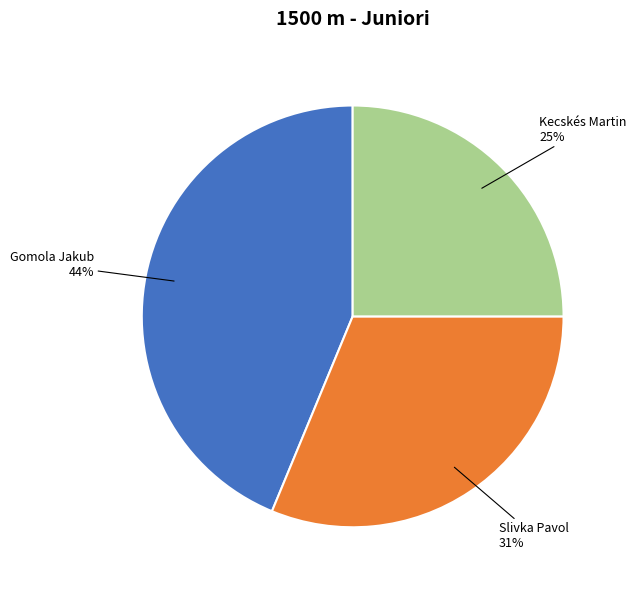

Is there any slice that represents more than half of the pie?

No